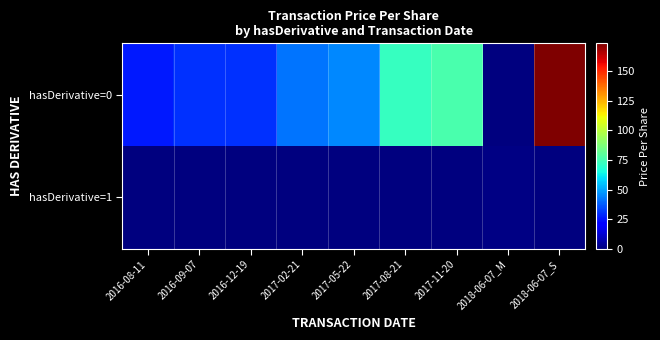

What is the total value across all series at 2017-08-21?

72.3